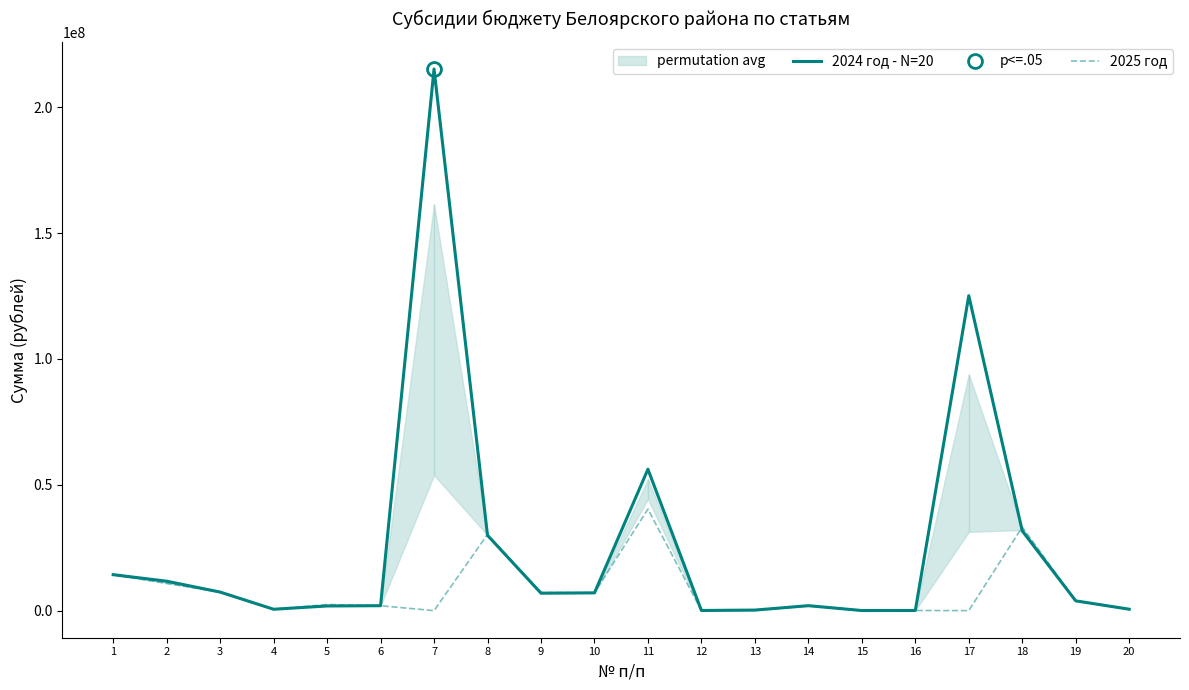

What is the value of the 2025 год point at the 2nd from the left?

10796800